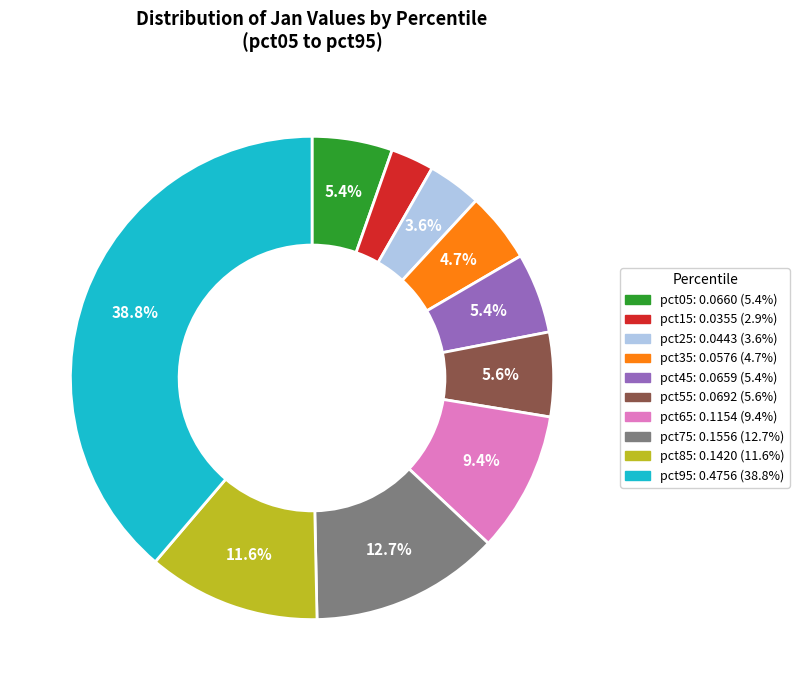

How many segments does this pie chart have?

10